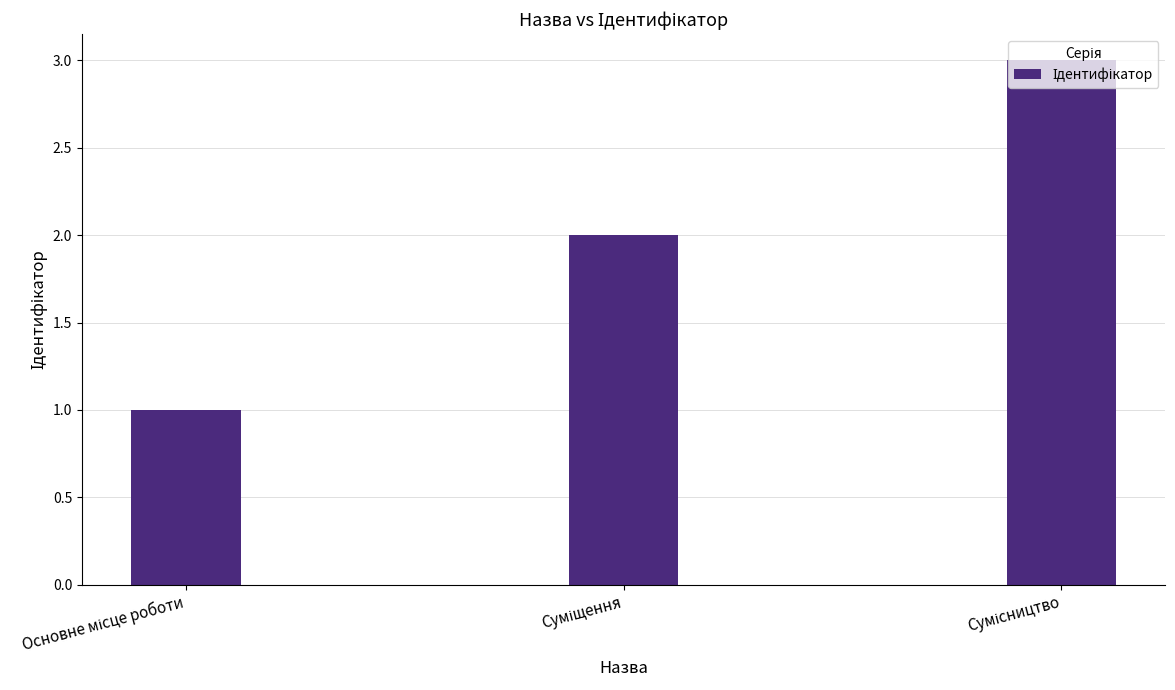

Are the bars grouped side by side (vs. stacked)?

No